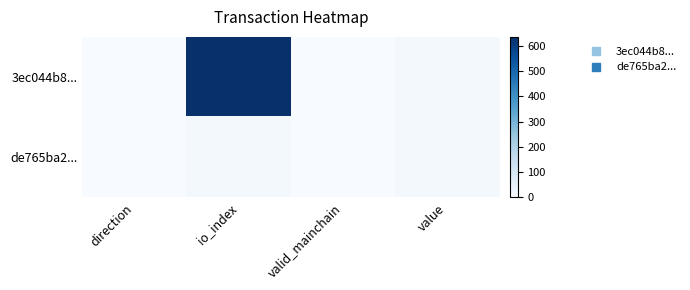

Reading left to right, transcribe all the data shown in this chart.

3ec044b8...: direction=0.0	io_index=636.0	valid_mainchain=1.0	value=10.7
de765ba2...: direction=2.0	io_index=13.0	valid_mainchain=1.0	value=10.7